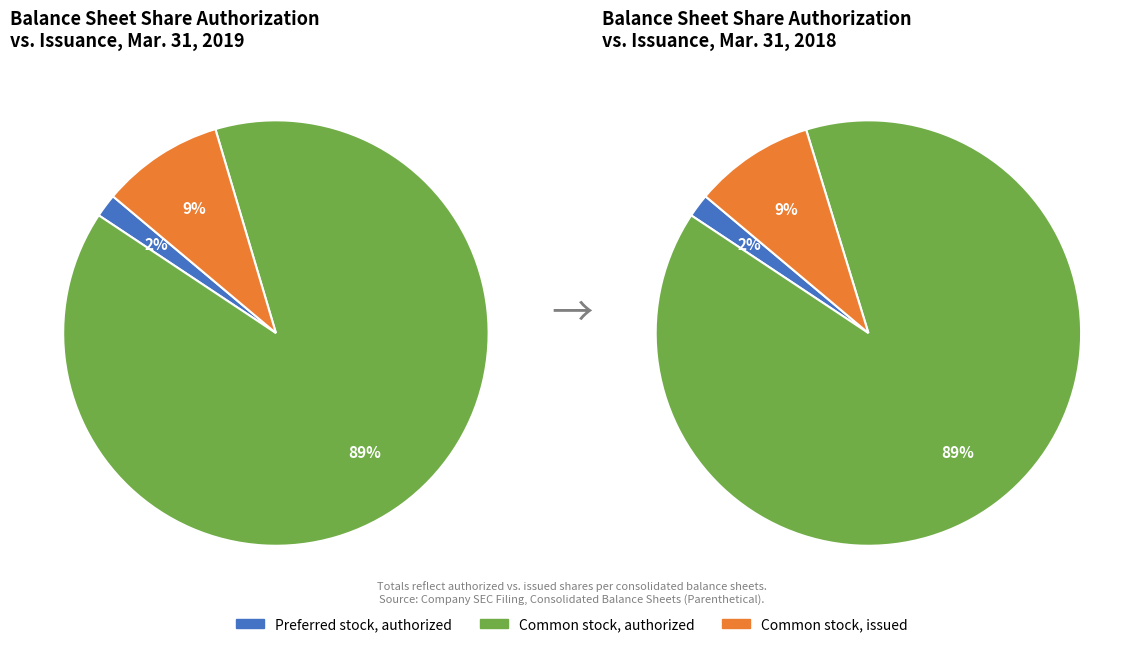

Is it true that Common stock, issued is 1% of the pie?

False